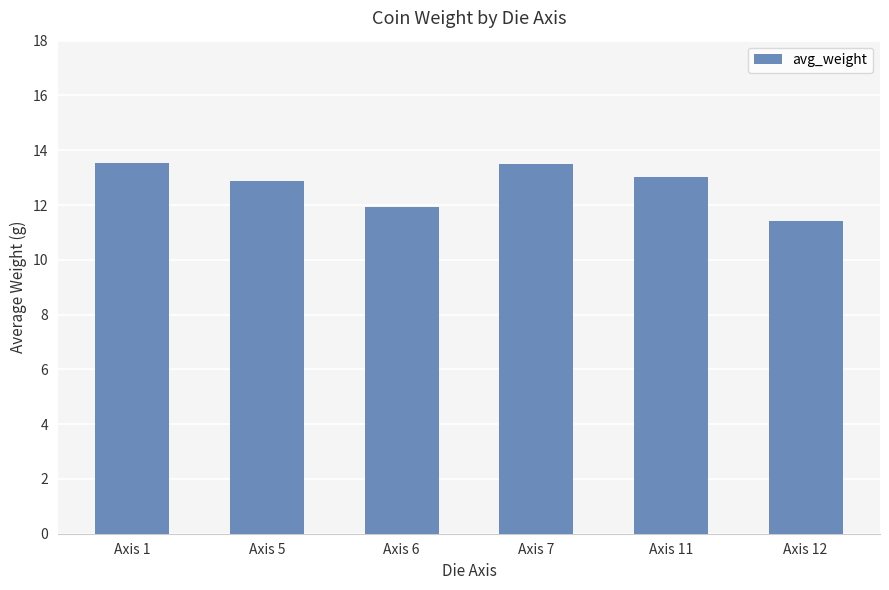

The chart shows a value of 23.2 at Axis 11. True or false?

False